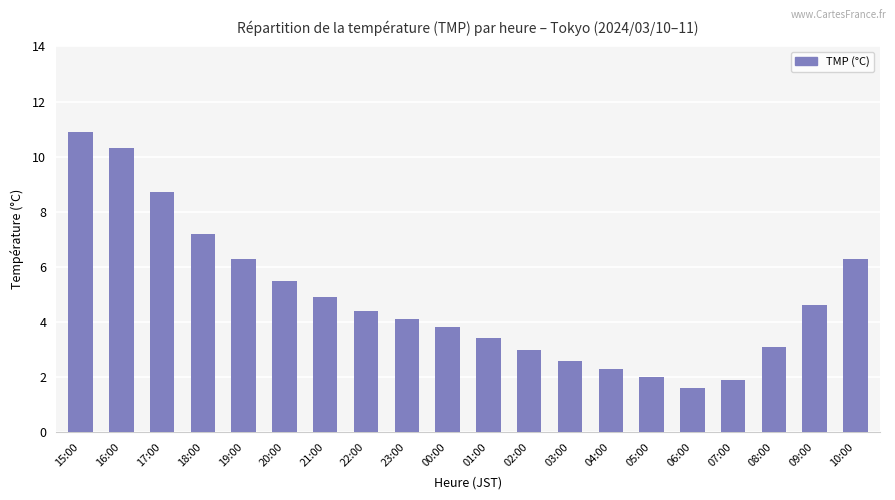

What is the label of the 1st bar from the left?

15:00